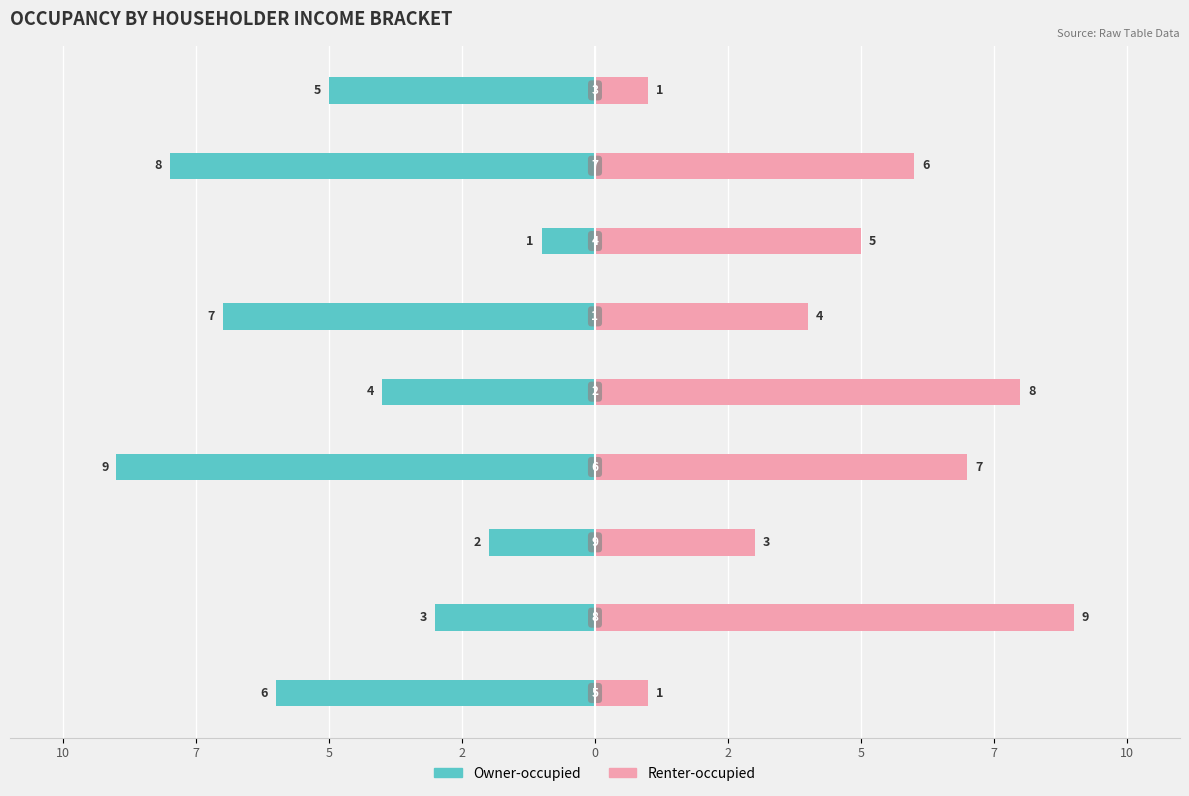

How many Owner-occupied values are between -7 and -3?

5